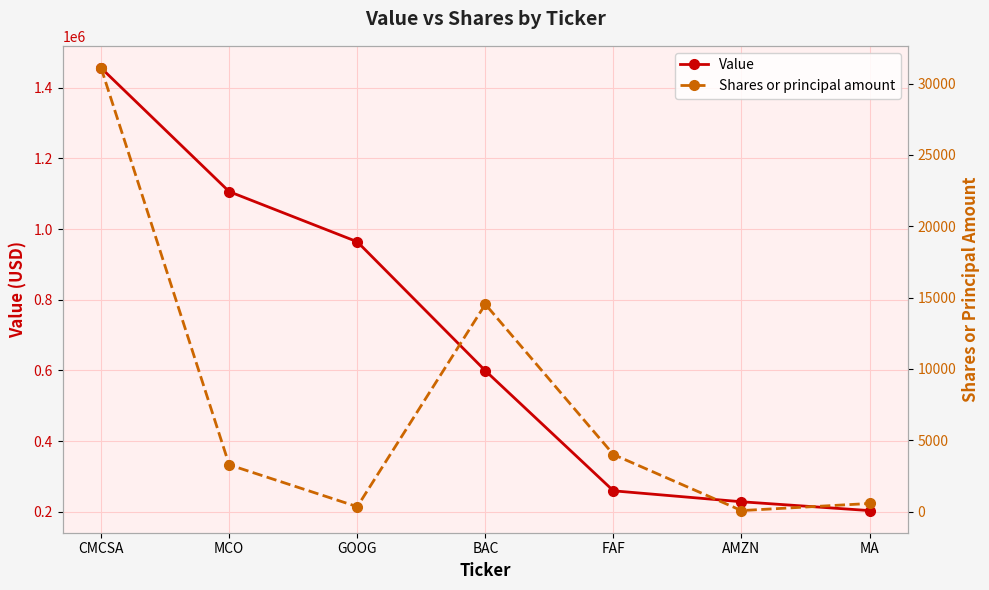

Which series has the largest range (max minus min)?

Value